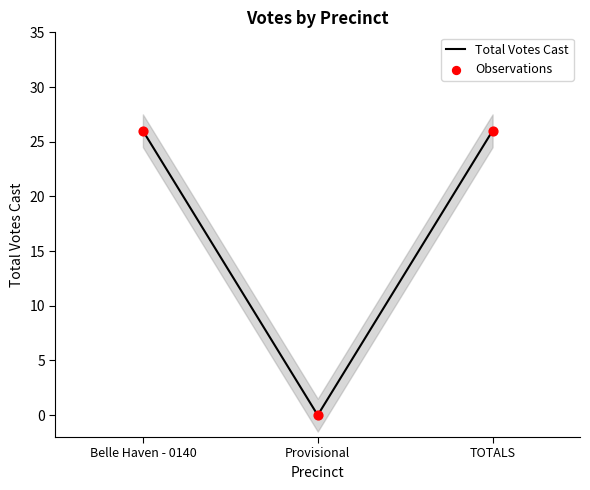

Which series has the largest Y range (max minus min)?

Total Votes Cast